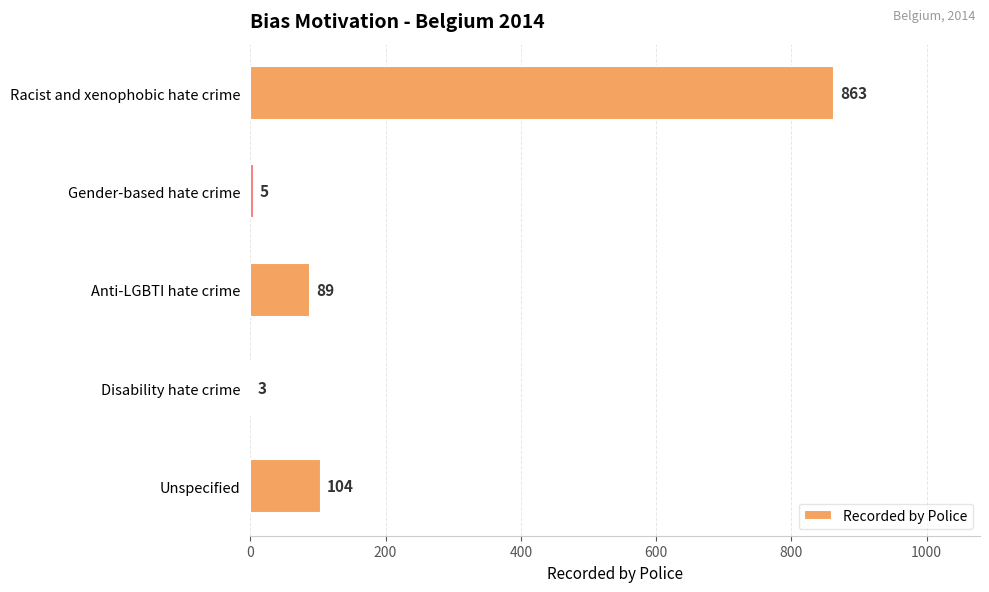

What is the sum of all values?

1064